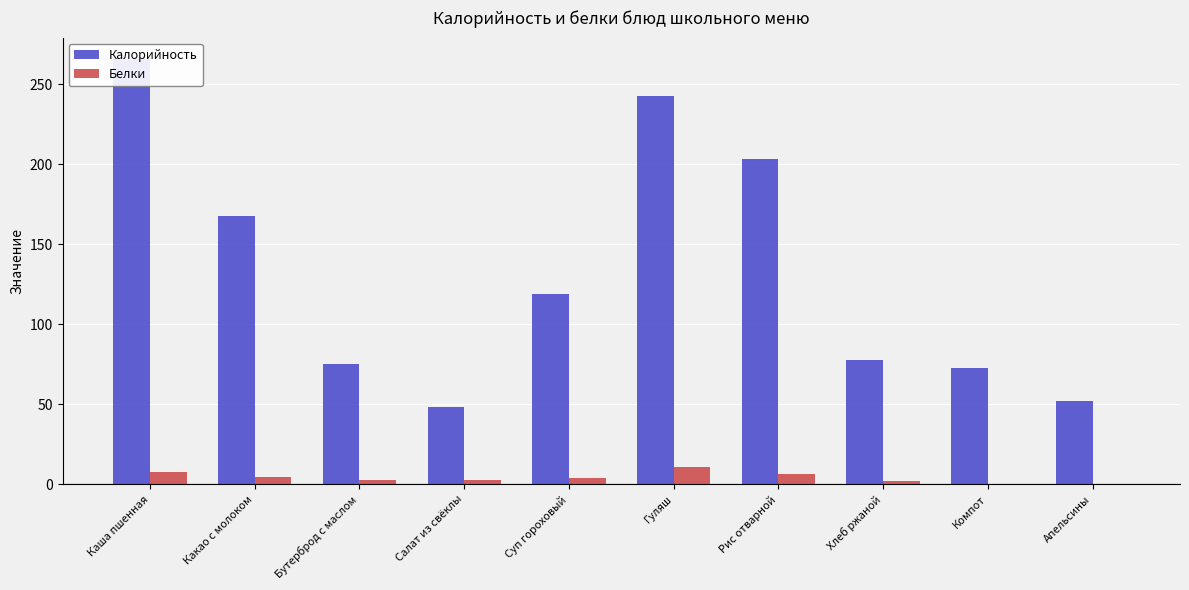

Between Каша пшенная and Компот, which series saw the biggest shift?

Калорийность